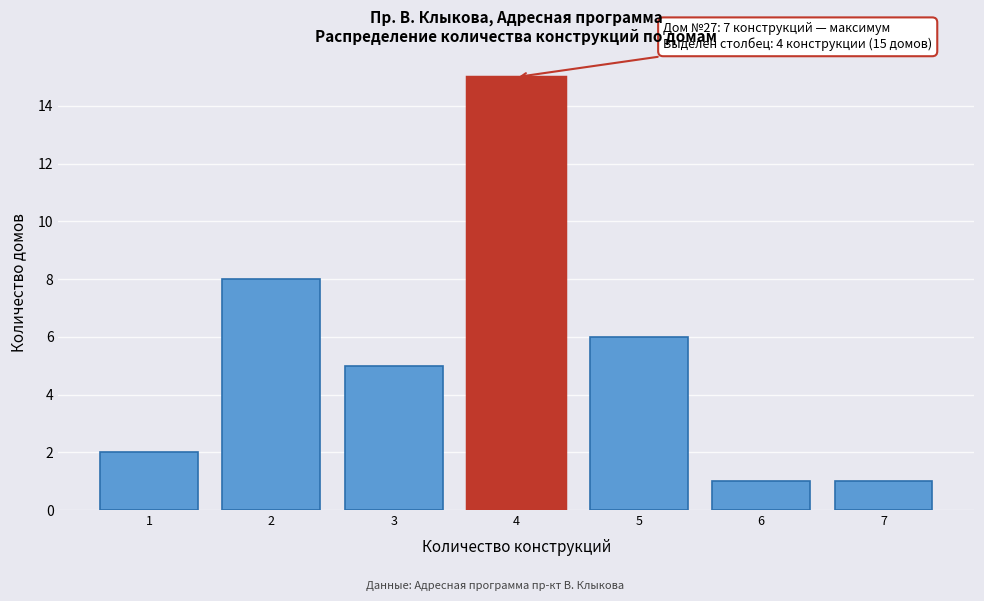

Reading left to right, what are all the values shown in this chart?

1=2	2=8	3=5	4=15	5=6	6=1	7=1